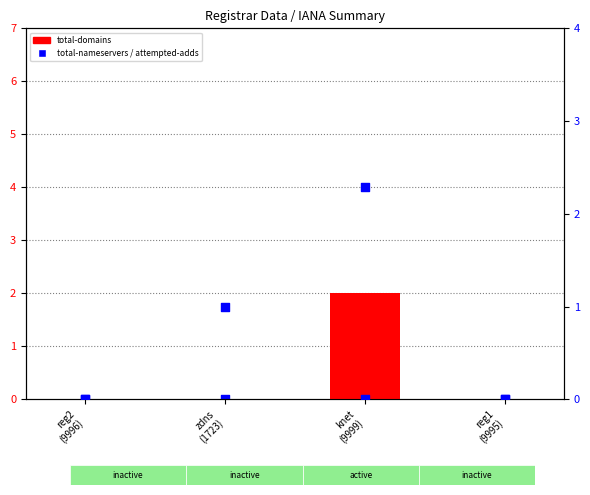

What are all the series names shown in the legend?

total-domains, total-nameservers, attempted-adds